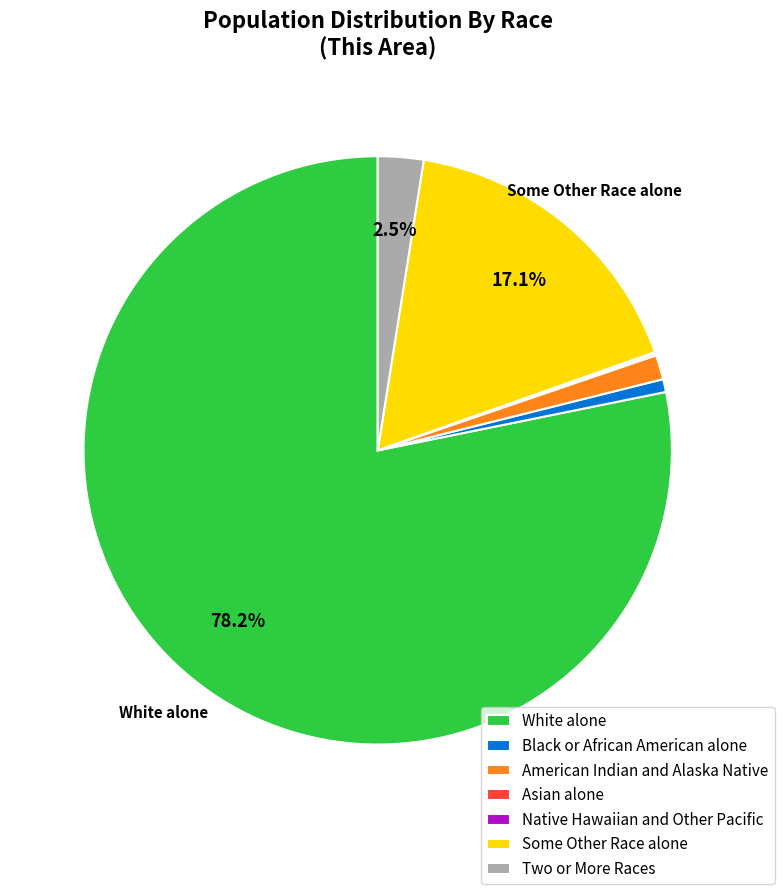

What is the largest slice in the pie chart?

White alone